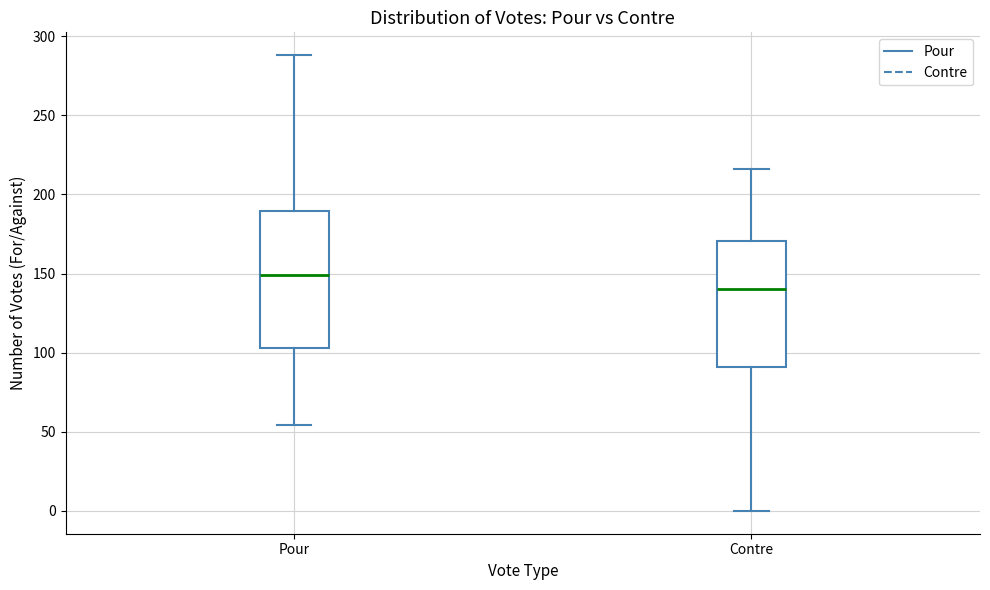

Which box has the lowest median line?

Contre